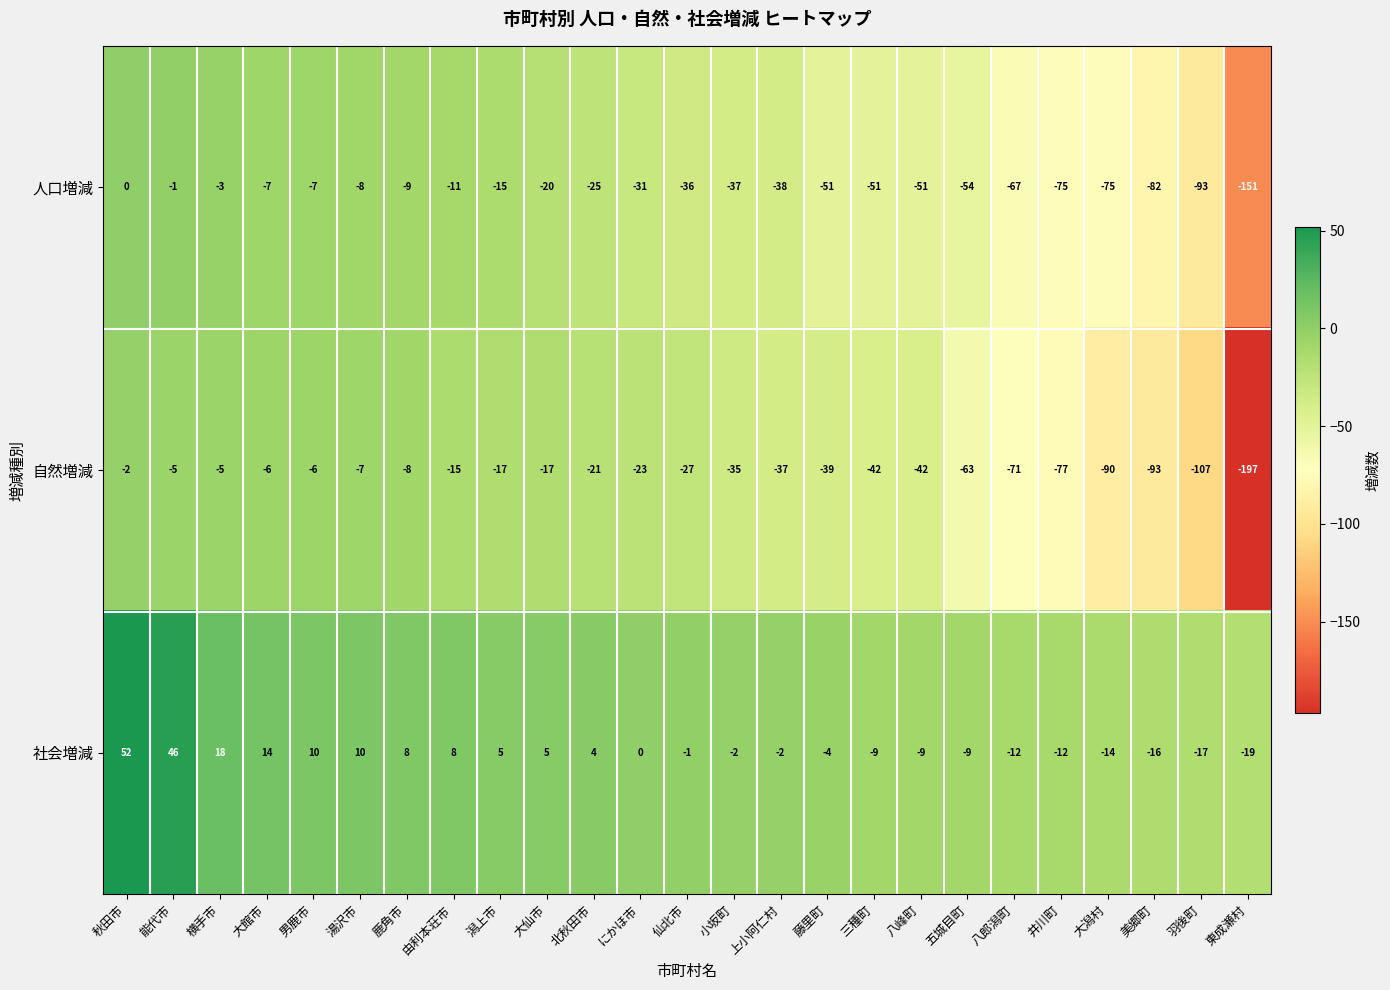

Count the number of data series in this chart.

3